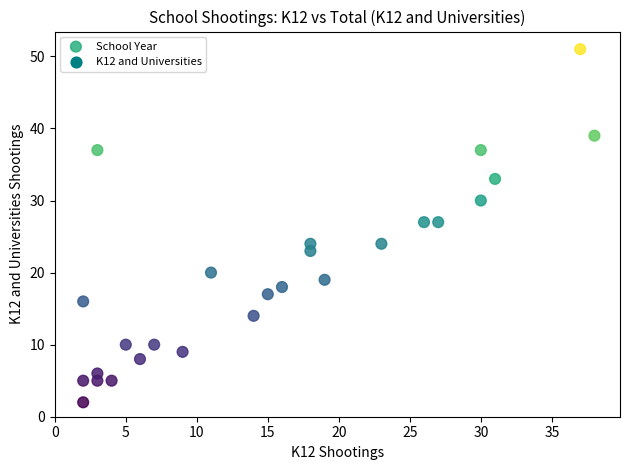

What is the range of Y values (max minus min)?

49